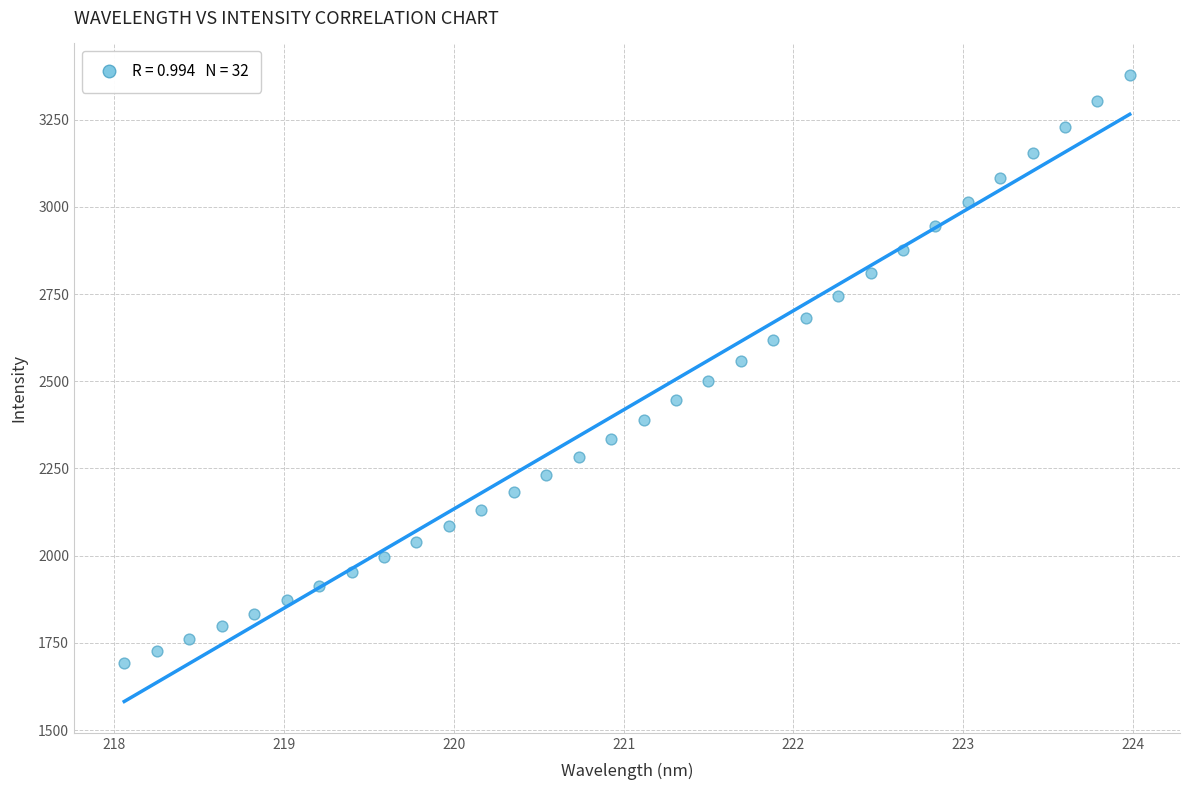

What is the range of Y values (max minus min)?

1686.1